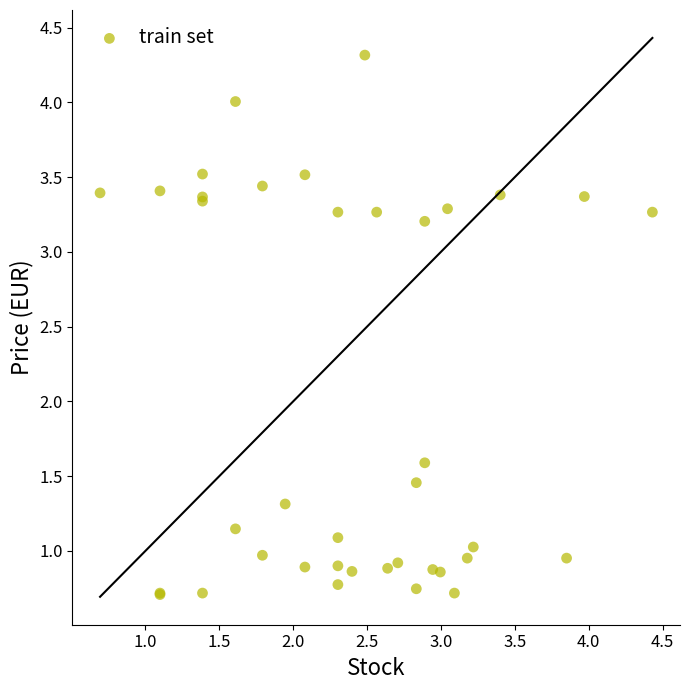

What Y value in the scatter plot is closest to 2?

1.6